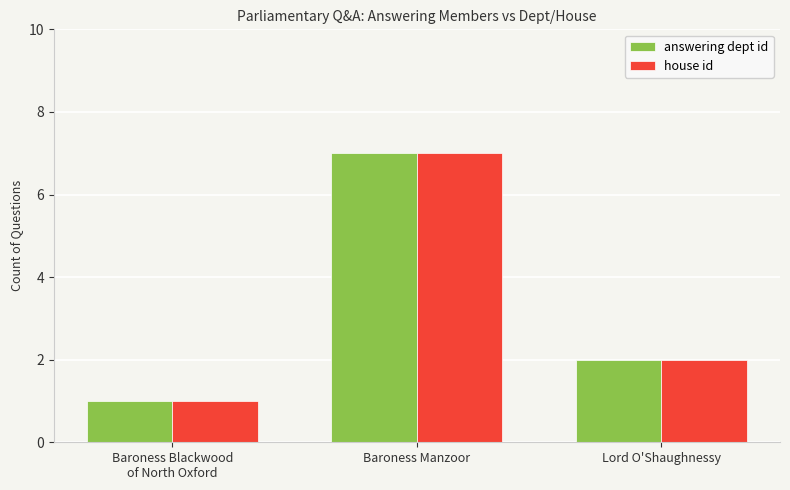

How many house id values are between 1 and 7?

3